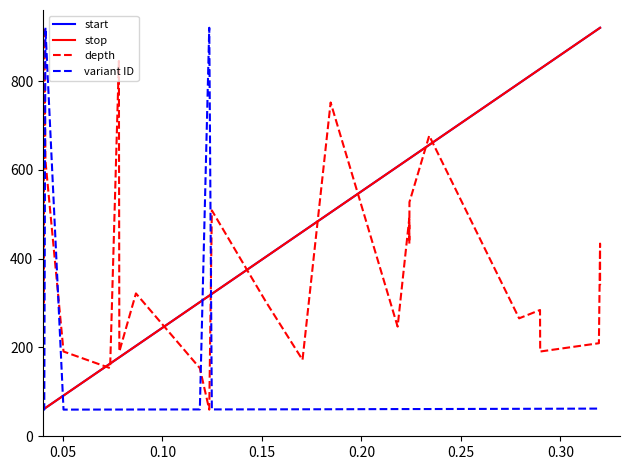

How many lines are shown in the chart?

4